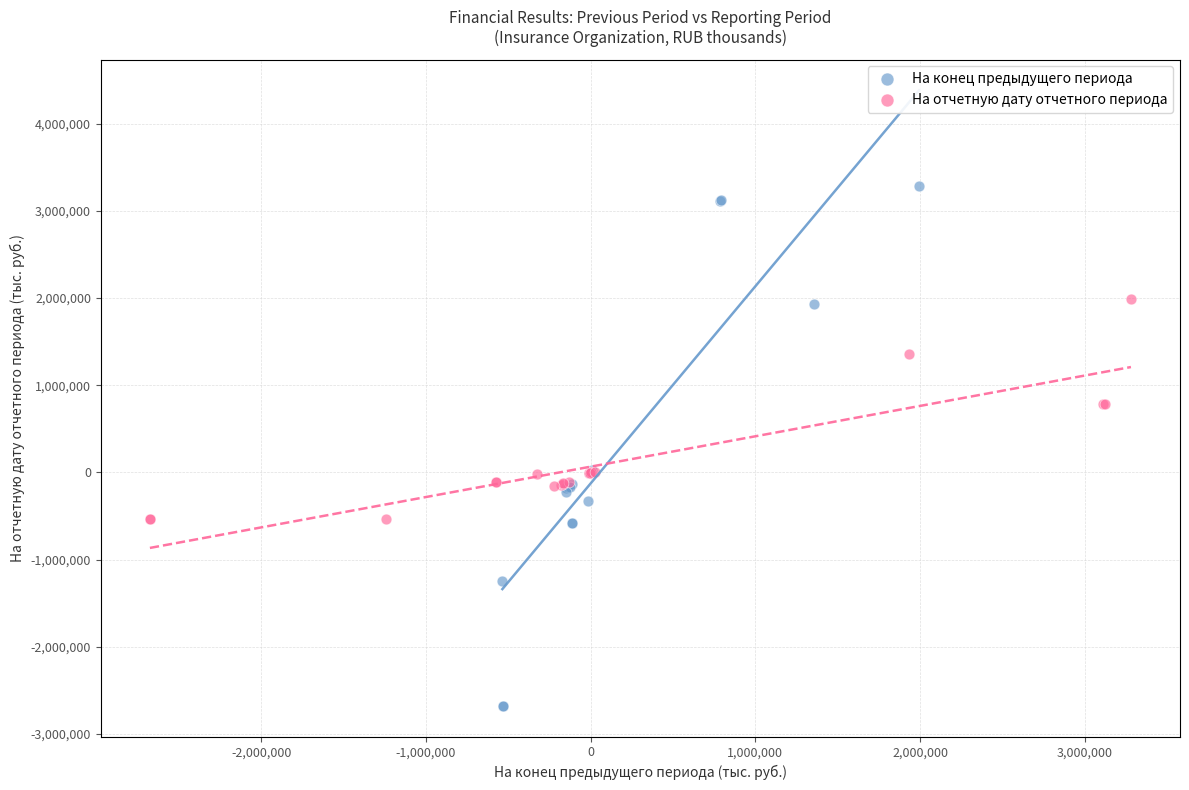

What are all the series names shown in the legend?

На конец предыдущего периода, На отчетную дату отчетного периода